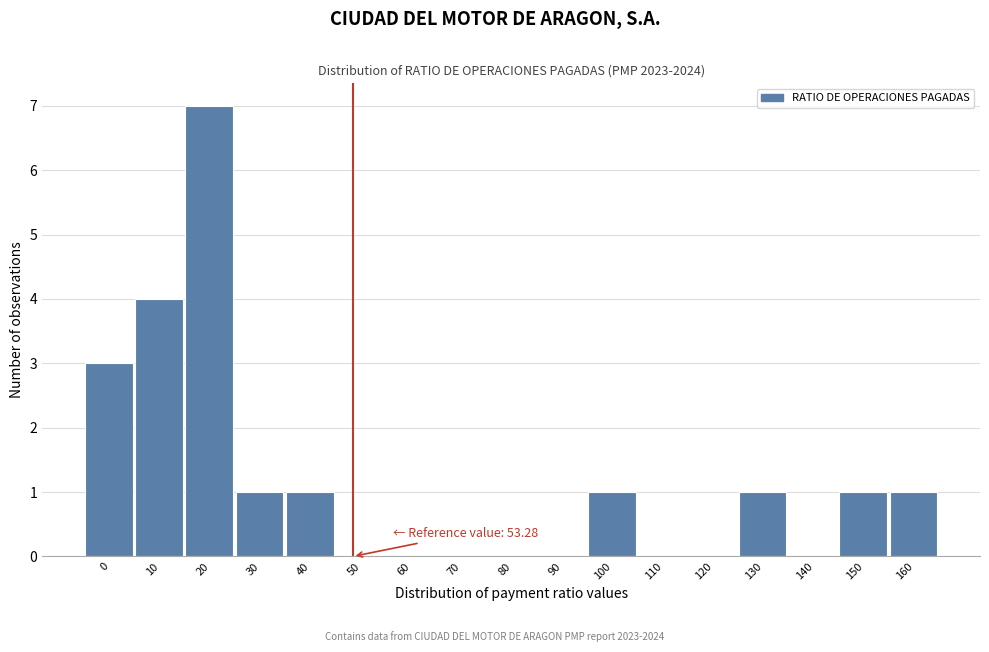

Reading left to right, transcribe all the data shown in this chart.

0=3	10=4	20=7	30=1	40=1	50=0	60=0	70=0	80=0	90=0	100=1	110=0	120=0	130=1	140=0	150=1	160=1